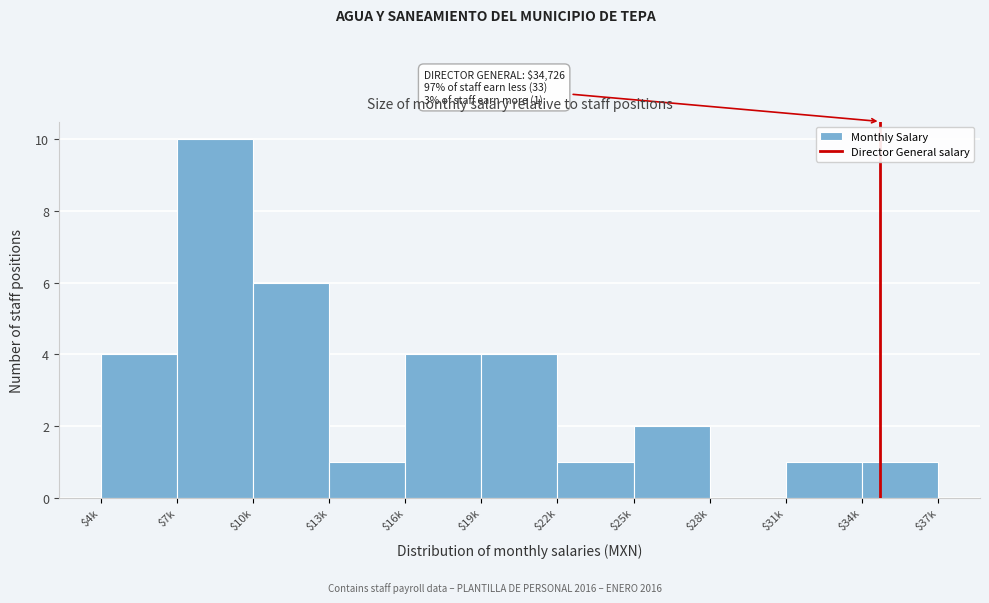

At which category does the chart reach its peak across all series?

$7k